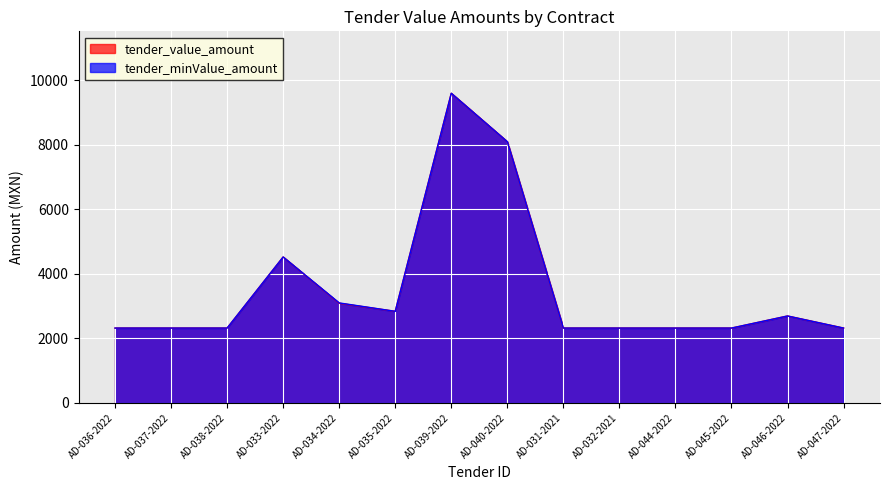

The value of tender_minValue_amount at AD-045-2022 is 2320. True or false?

True